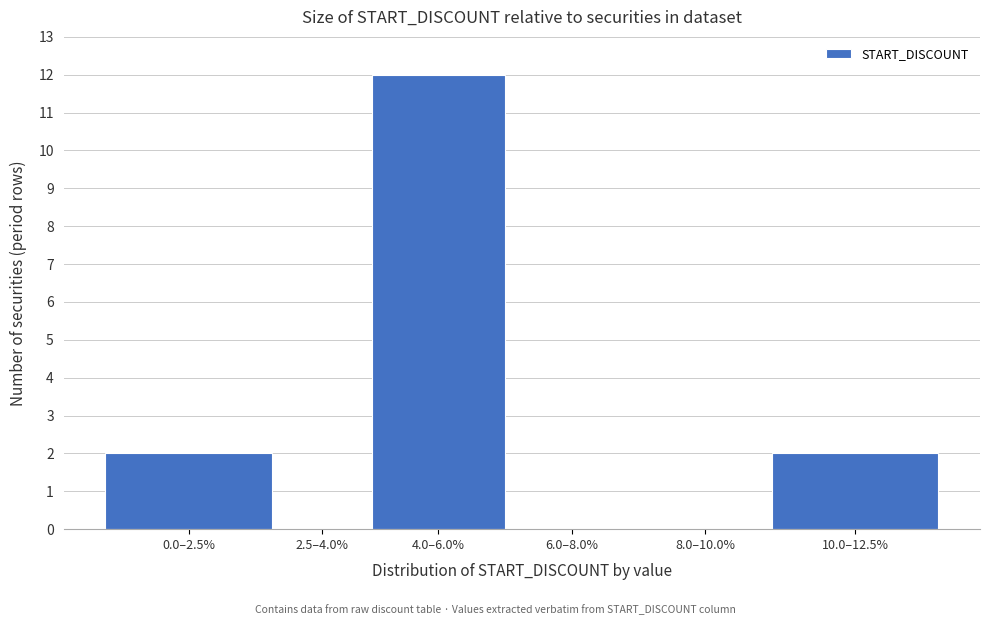

Reading right to left, transcribe all the data shown in this chart.

10.0–12.5%=2	8.0–10.0%=0	6.0–8.0%=0	4.0–6.0%=12	2.5–4.0%=0	0.0–2.5%=2